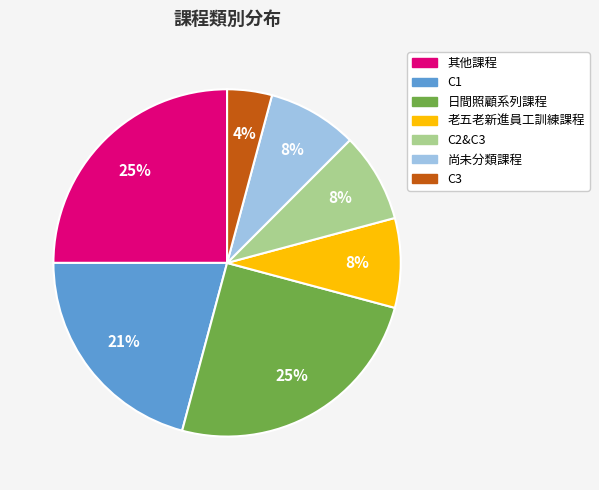

Between 老五老新進員工訓練課程 and 日間照顧系列課程, which is larger?

日間照顧系列課程